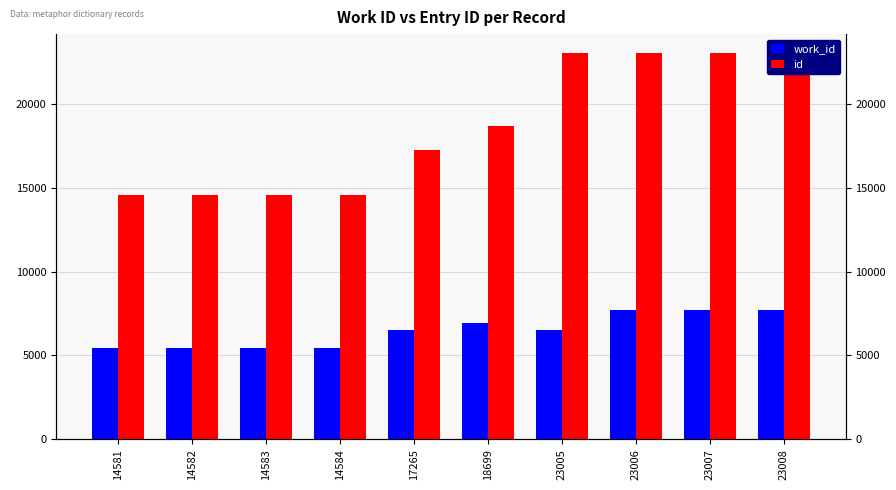

What is the spread (max minus min) of values at 23008?

15274